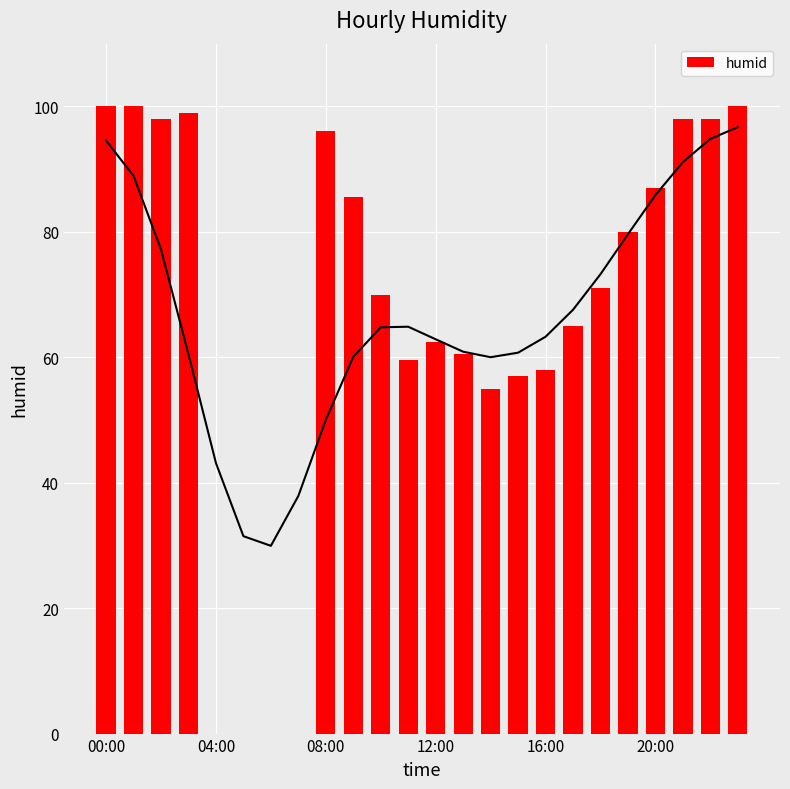

The humid series shows 100.0 at 00:00. True or false?

True